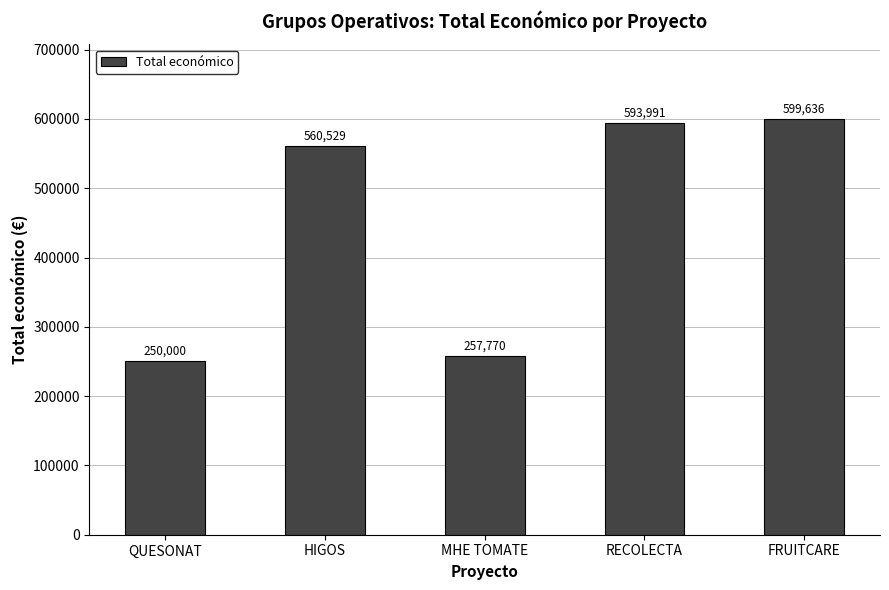

How many data points does each series have?

5